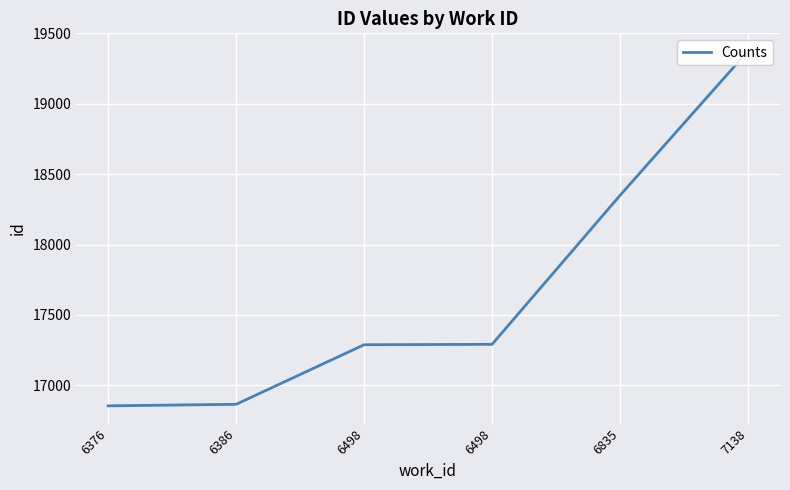

List the labels in order of value, largest first.

7138, 6835, 6498, 6498, 6386, 6376